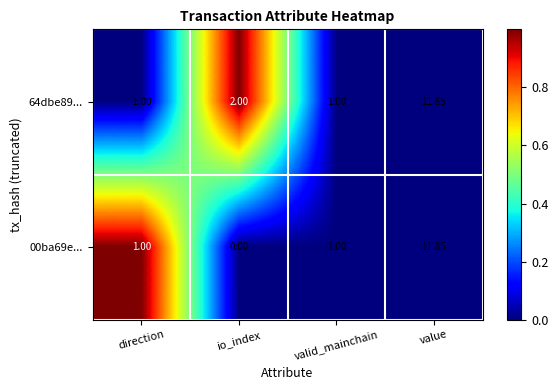

Which category has the highest value in the 64dbe89... series?

value